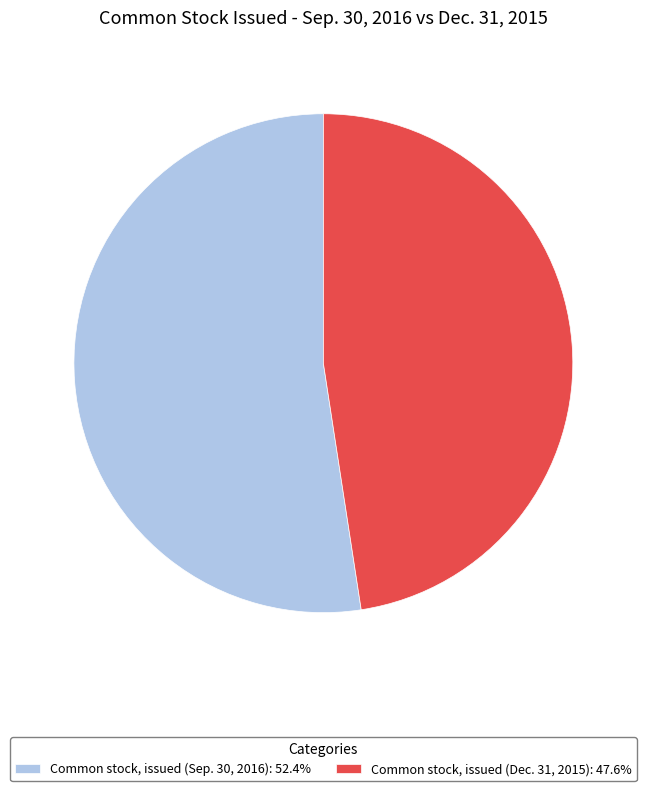

How many segments does this pie chart have?

2